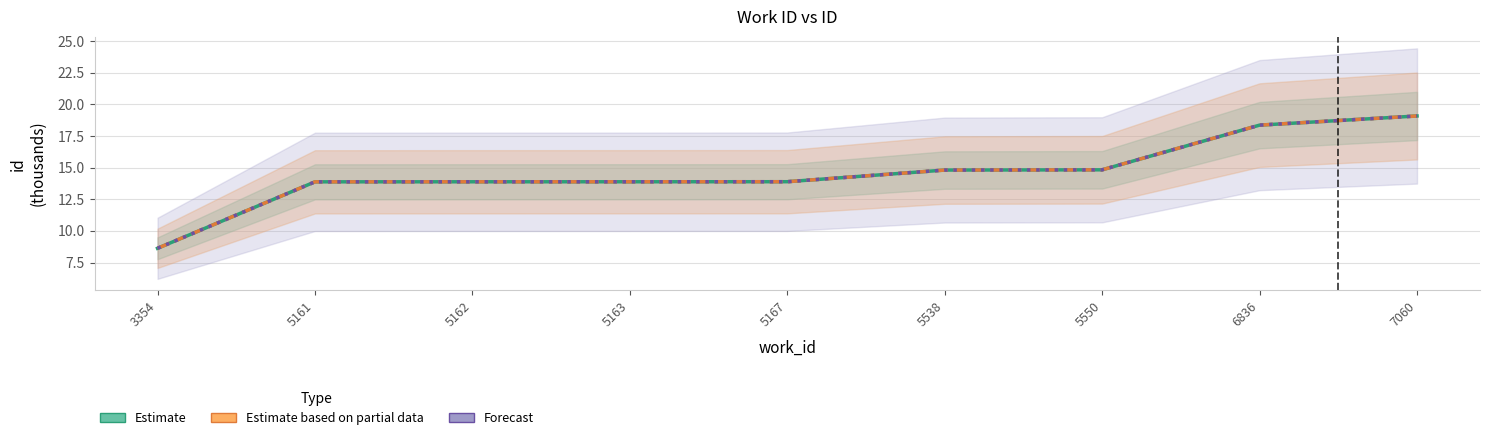

At how many categories does at least one series exceed 18?

2